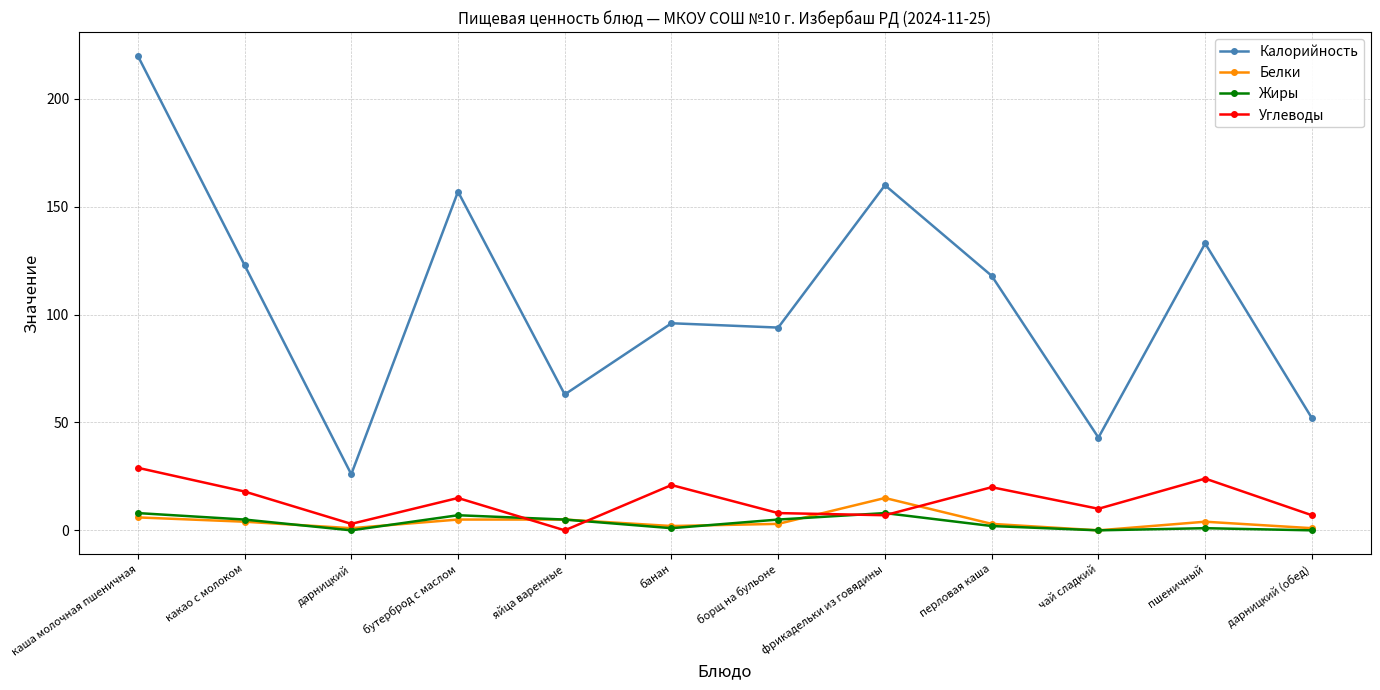

List the series in order of their peak value, lowest first.

Жиры, Белки, Углеводы, Калорийность